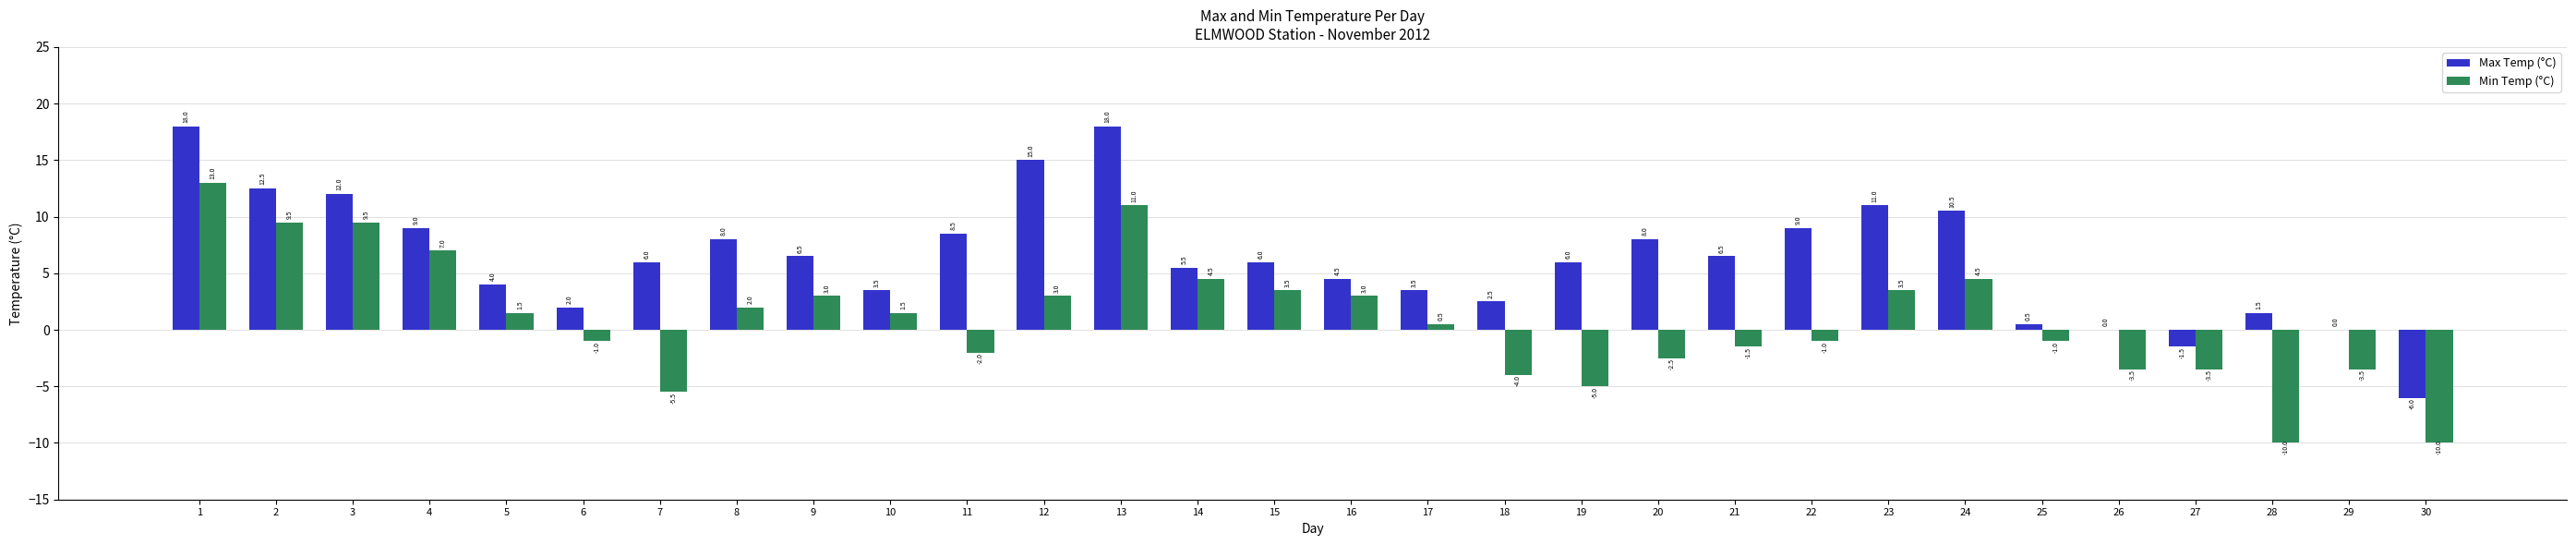

Which series has the largest total across all categories?

Max Temp (°C)